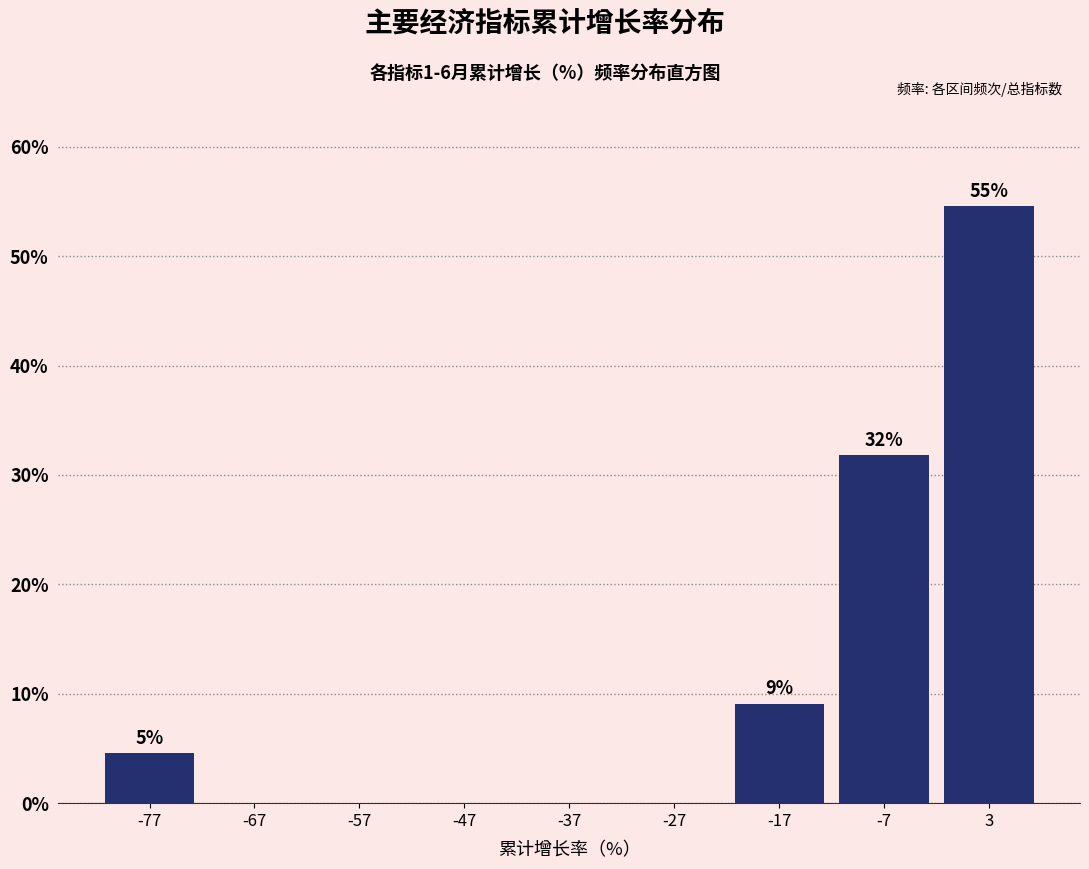

Which range on the x-axis has the tallest bar?

-2 to 8